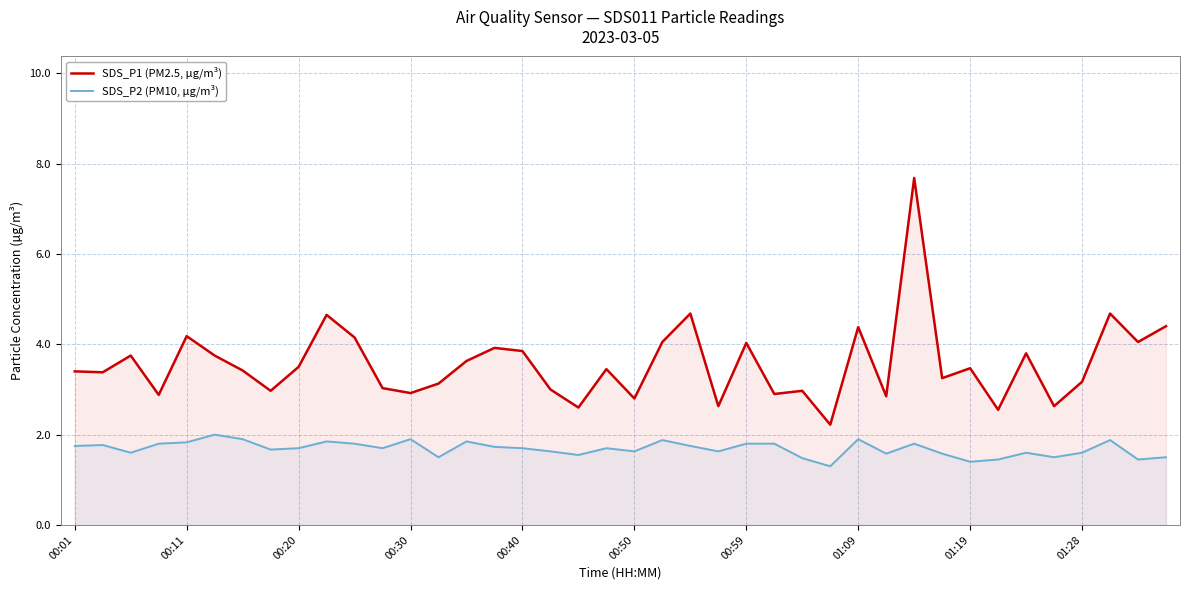

What is the difference between the highest and lowest values at 15?

2.2